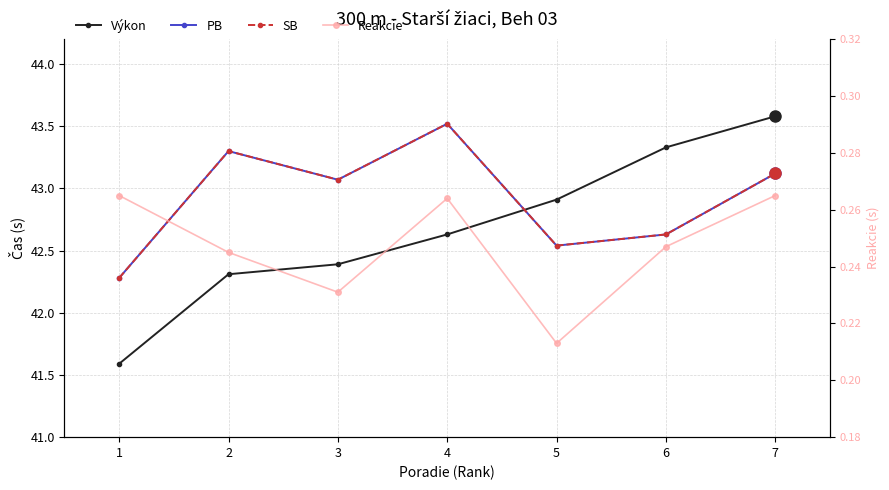

What is the difference between the highest and lowest values at 7?

43.3